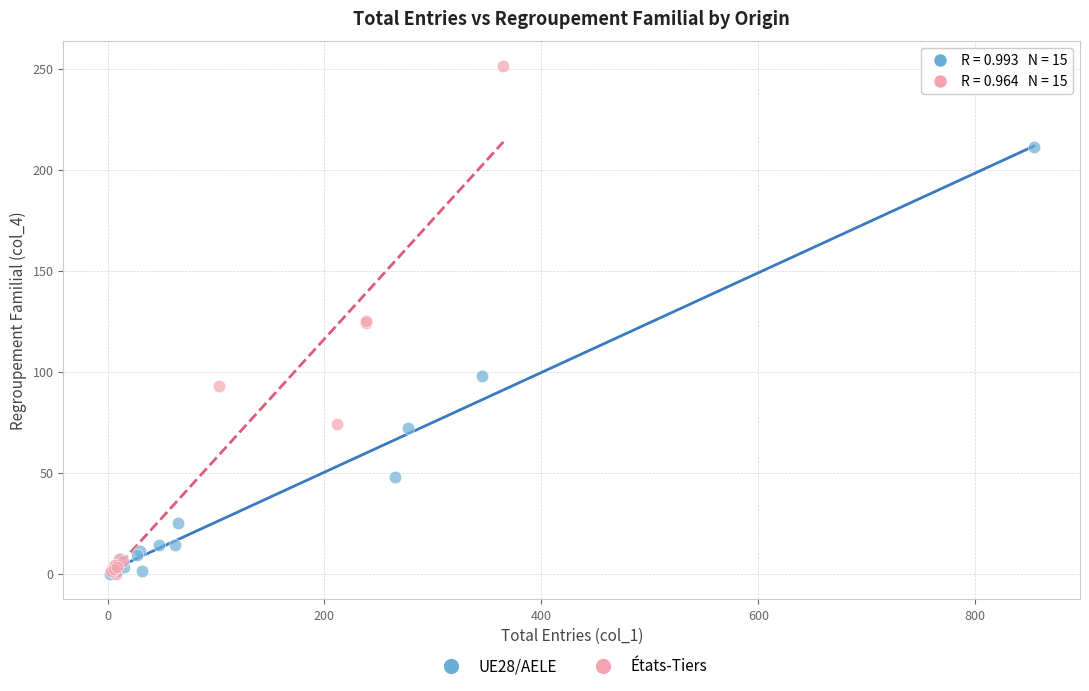

Which series has the largest Y range (max minus min)?

États-Tiers